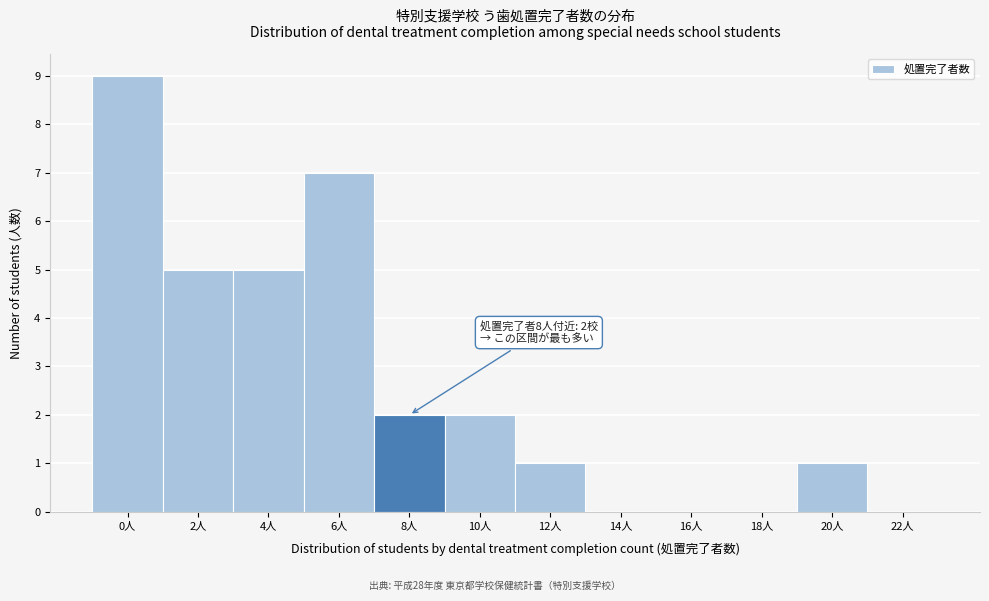

Reading left to right, what are all the values shown in this chart?

0人=9	2人=5	4人=5	6人=7	8人=2	10人=2	12人=1	14人=0	16人=0	18人=0	20人=1	22人=0